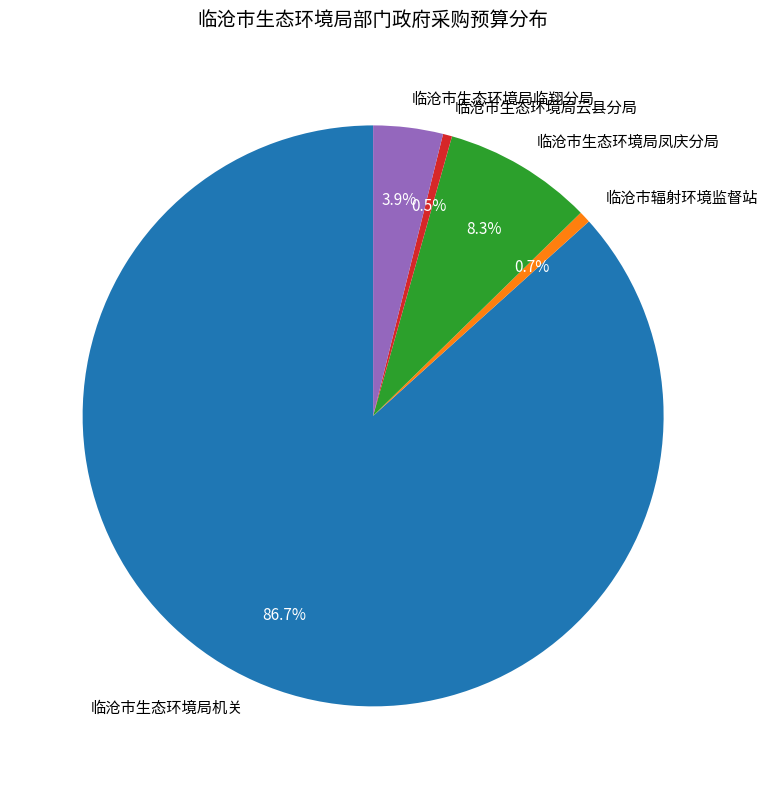

Does any single category account for the majority?

Yes